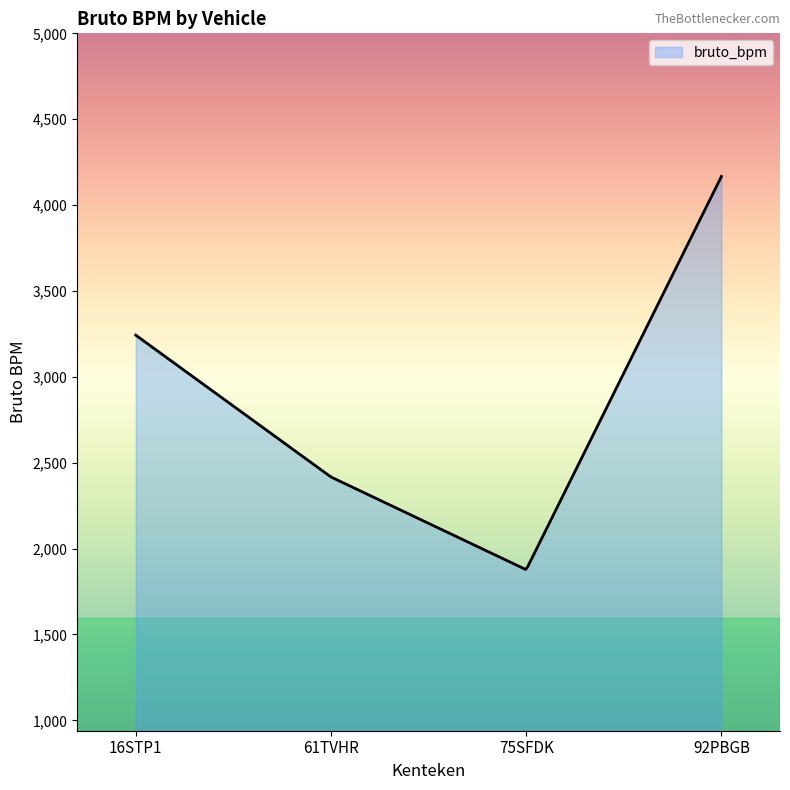

What is the difference between the maximum and minimum values?

2288.2